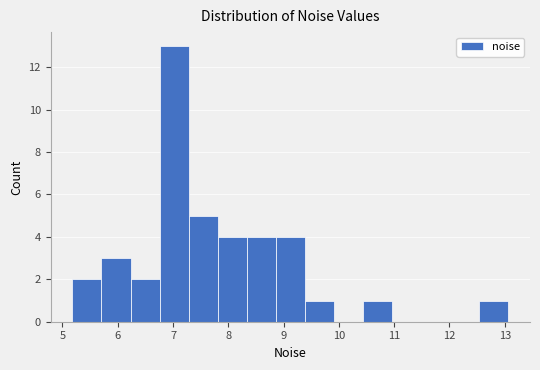

Reading left to right, transcribe this chart: for each bar, give the range it covers on the x-axis and its height. Neither the bar edges nor the heights are printed on the chart, so give them approximately, as read against the axes.

5.2 to 5.7: 2
5.7 to 6.2: 3
6.2 to 6.8: 2
6.8 to 7.3: 13
7.3 to 7.8: 5
7.8 to 8.3: 4
8.3 to 8.9: 4
8.9 to 9.4: 4
9.4 to 9.9: 1
9.9 to 10.4: 0
10.4 to 11.0: 1
11.0 to 11.5: 0
11.5 to 12.0: 0
12.0 to 12.5: 0
12.5 to 13.1: 1